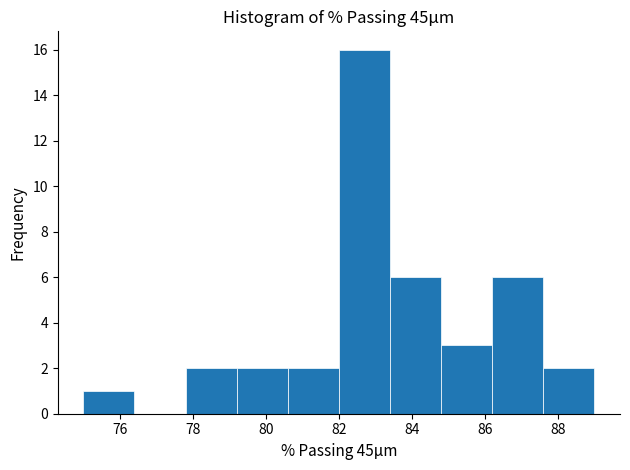

Reading left to right, transcribe this chart: for each bar, give the range it covers on the x-axis and its height. The values are not printed on the chart, so give them approximately, as read against the axis.

75.0 to 76.4: 1
76.4 to 77.8: 0
77.8 to 79.2: 2
79.2 to 80.6: 2
80.6 to 82.0: 2
82.0 to 83.4: 16
83.4 to 84.8: 6
84.8 to 86.2: 3
86.2 to 87.6: 6
87.6 to 89.0: 2